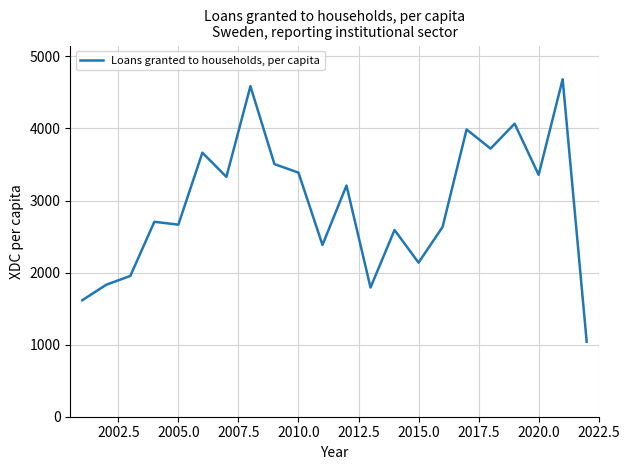

What is the maximum value shown in the chart?

4683.1